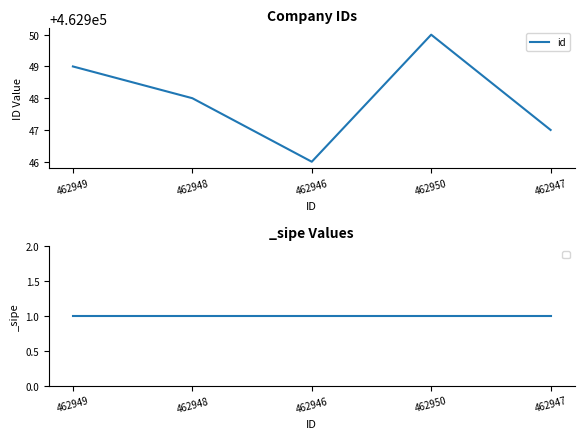

What is the smallest value displayed?

462946